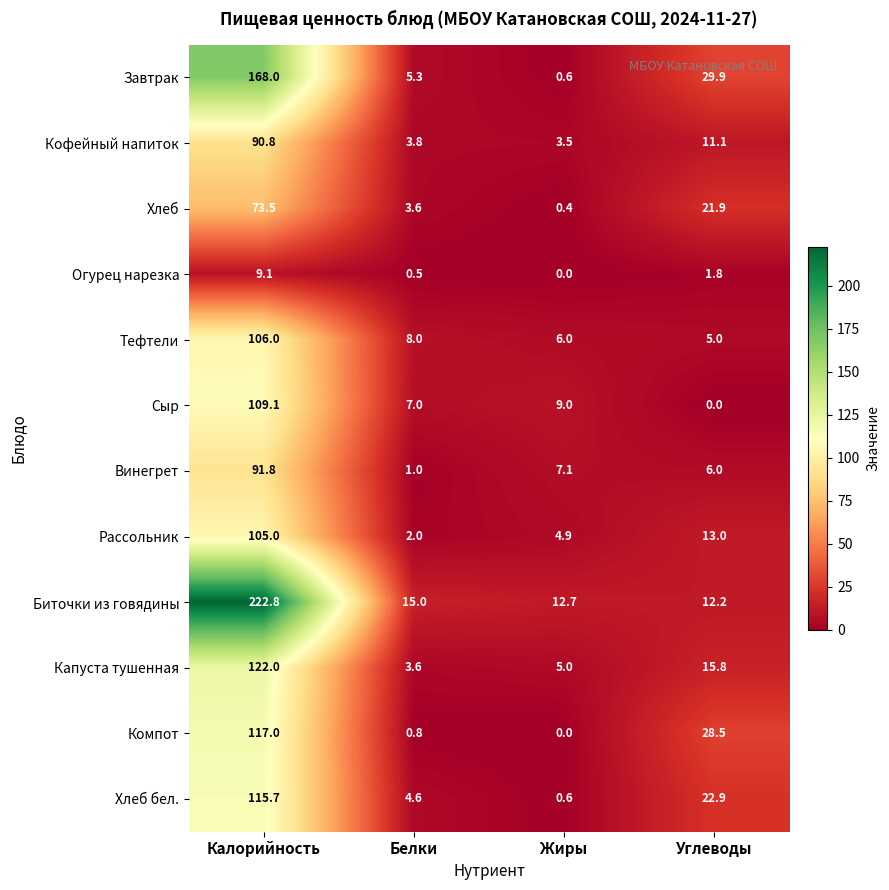

Which series has the largest total across all categories?

Биточки из говядины